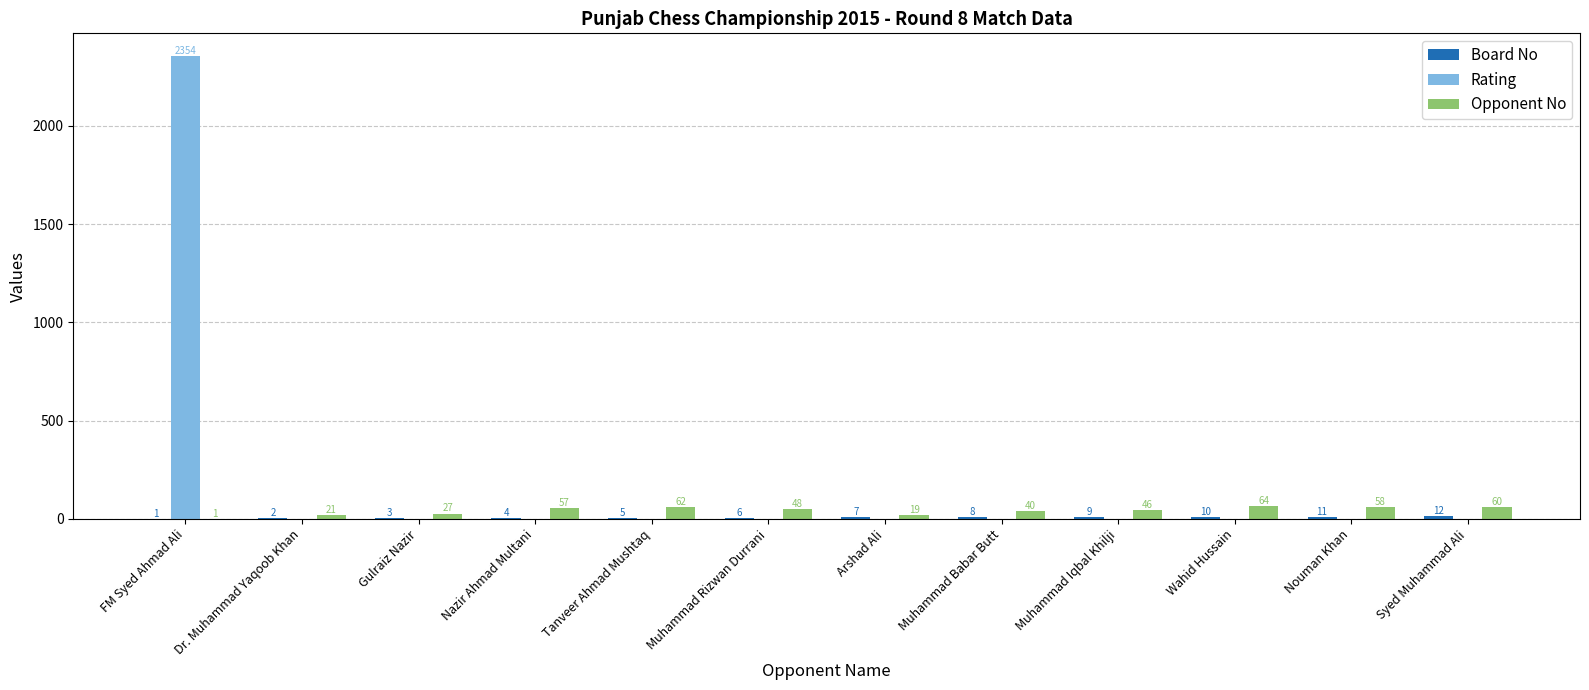

Are the bars grouped side by side (vs. stacked)?

Yes